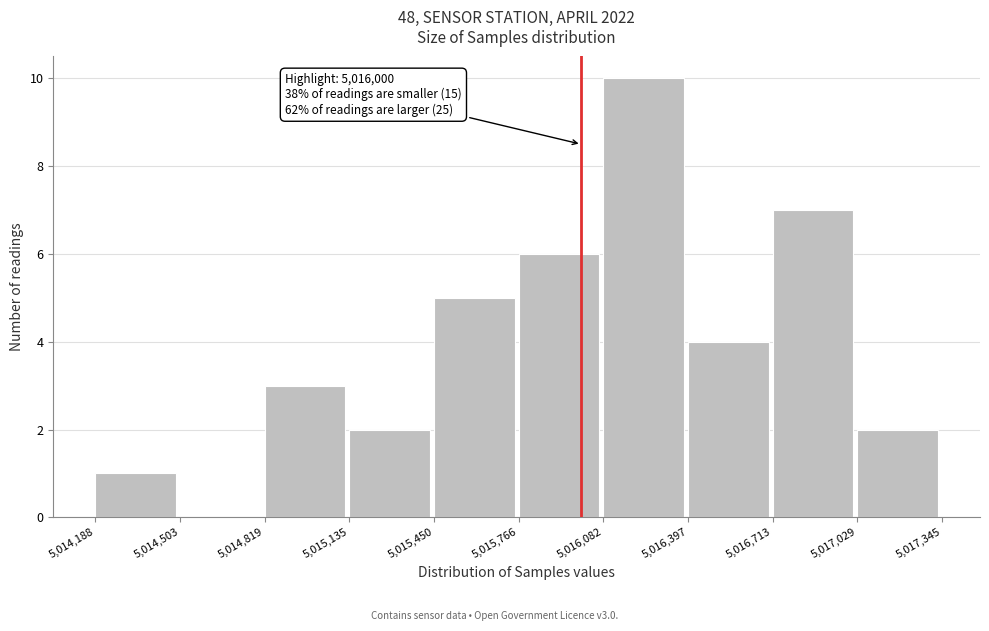

Over which range of the x-axis is the bar tallest?

5,016,082 to 5,016,397